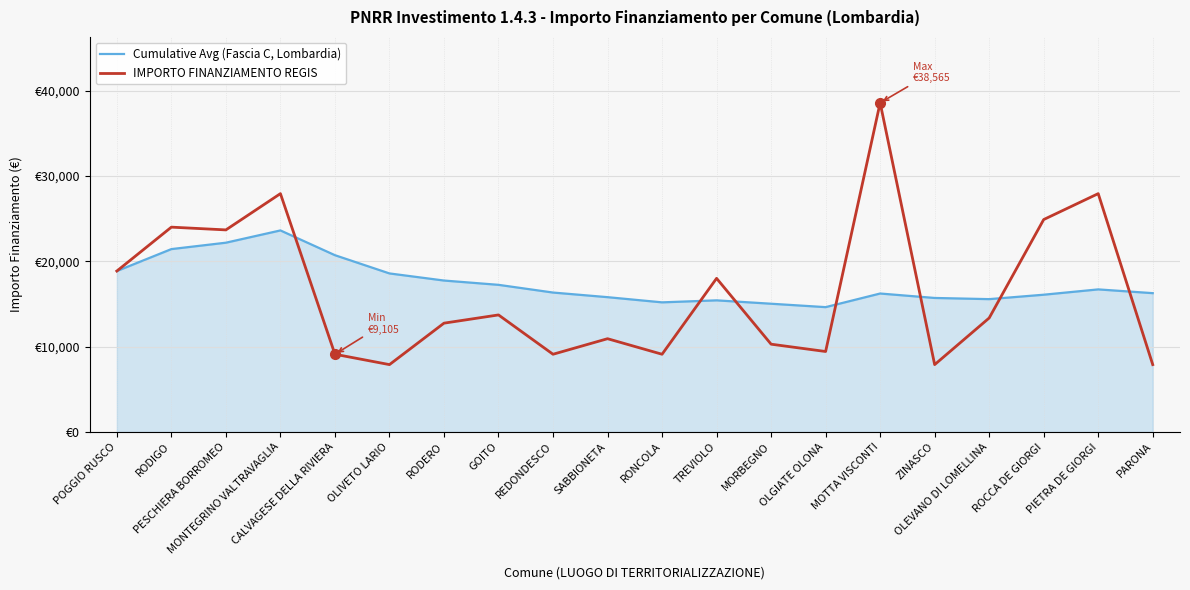

Where is the first local minimum for IMPORTO FINANZIAMENTO REGIS?

PESCHIERA BORROMEO